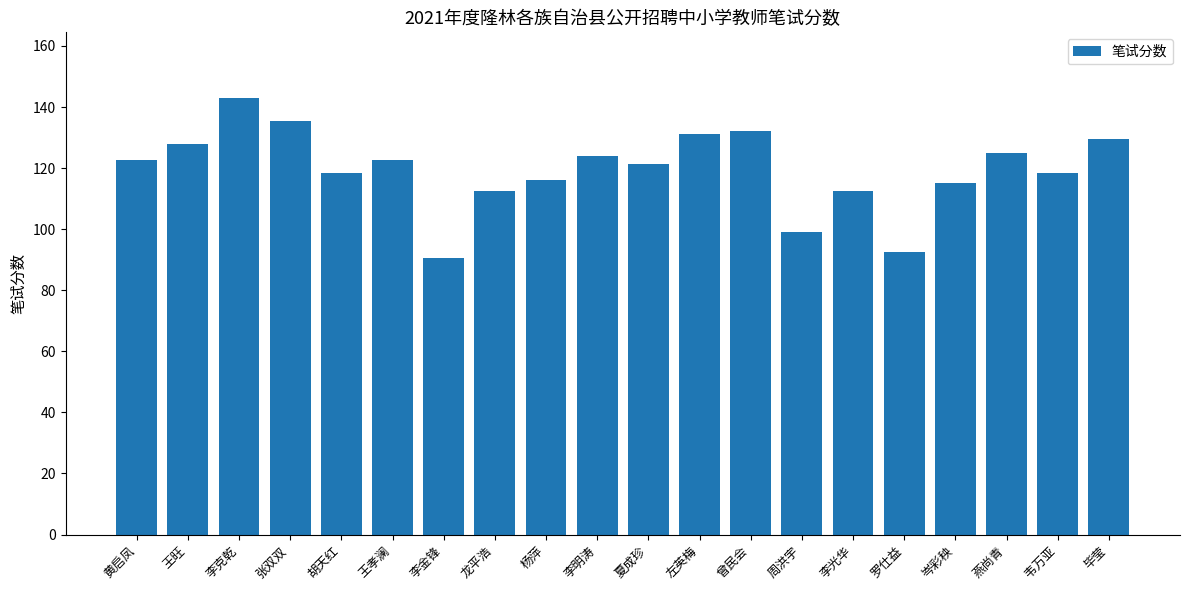

Is it true that the value at 黄启凤 is 122.5?

True